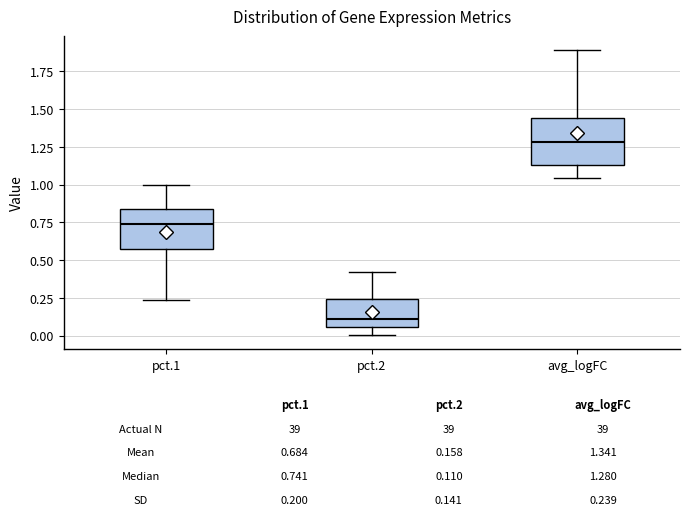

Which box has the lowest median line?

pct.2